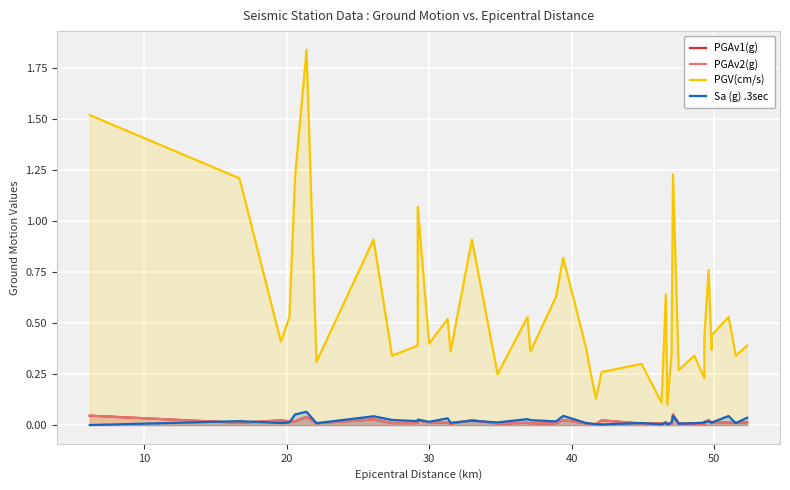

How many categories are shown in the chart?

40